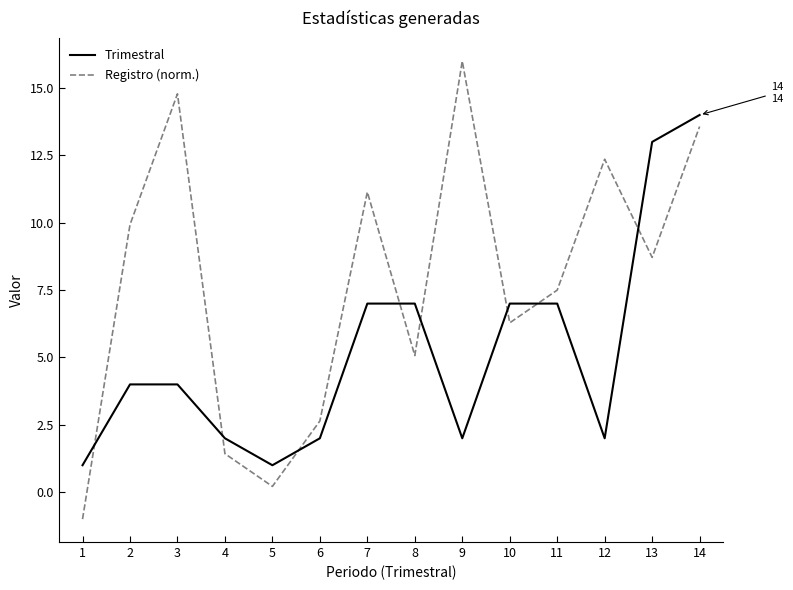

Which series changed the most between 1 and 9?

Registro (norm.)